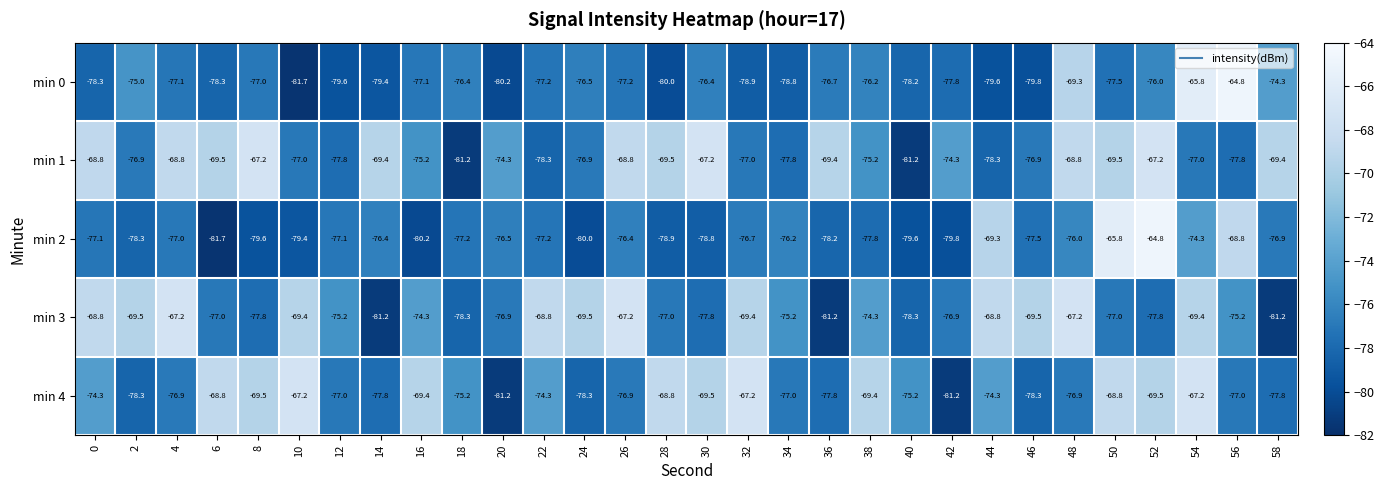

What is the average value of the min 0 series?

-76.7